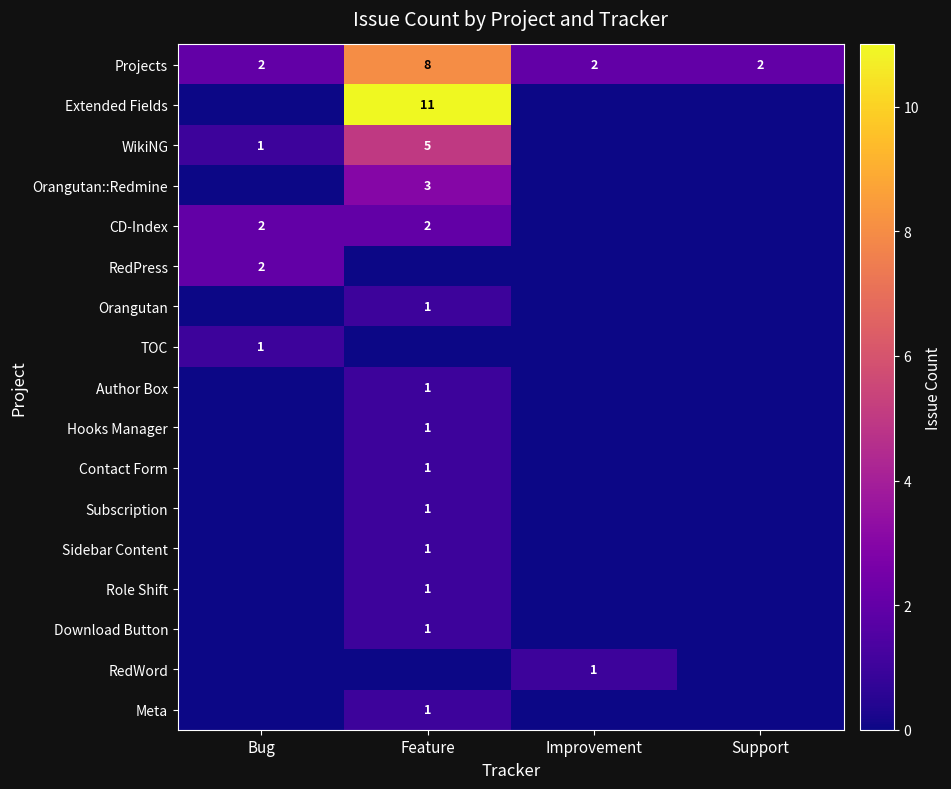

Count the Projects values in the range 2 to 8.

4